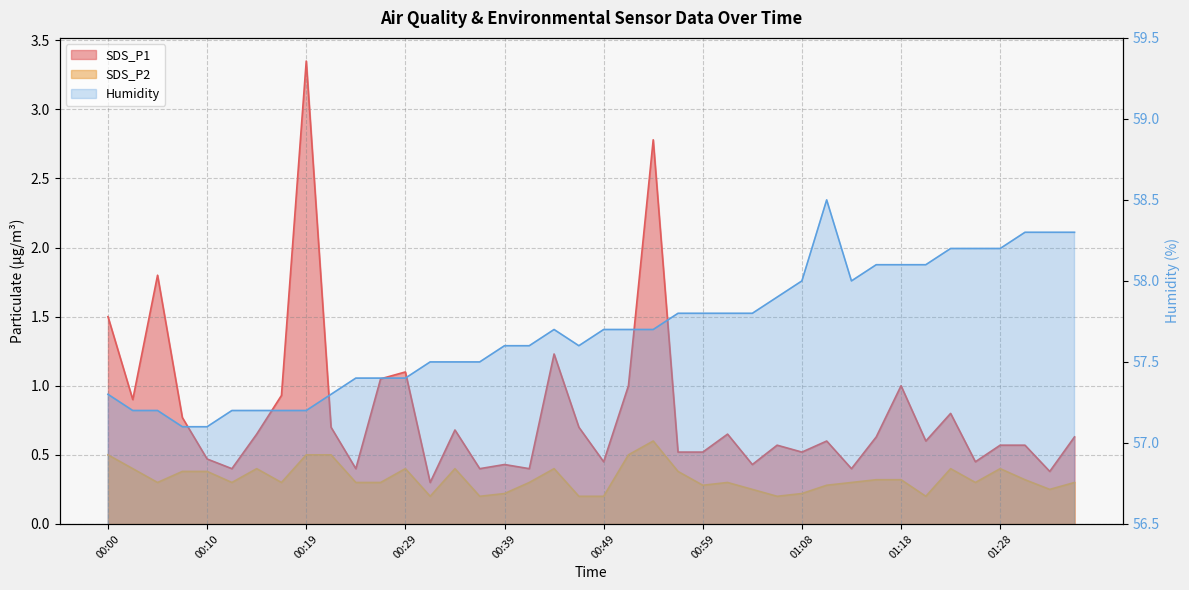

True or false: SDS_P2 and SDS_P1 cross at least once.

False